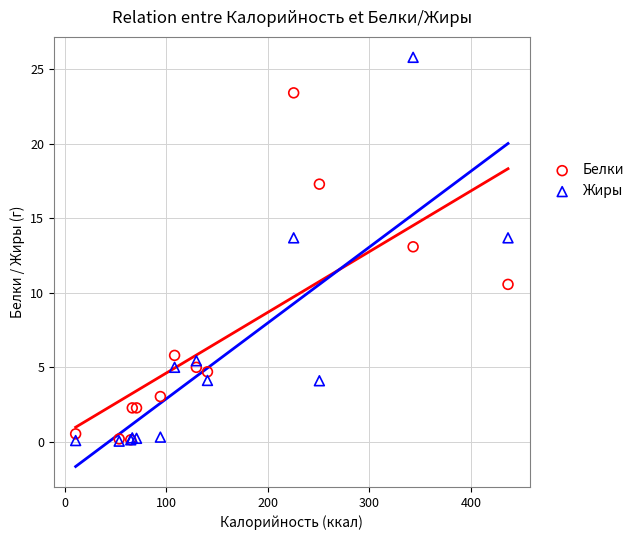

In the Жиры series, what Y value is closest to 12?

13.7